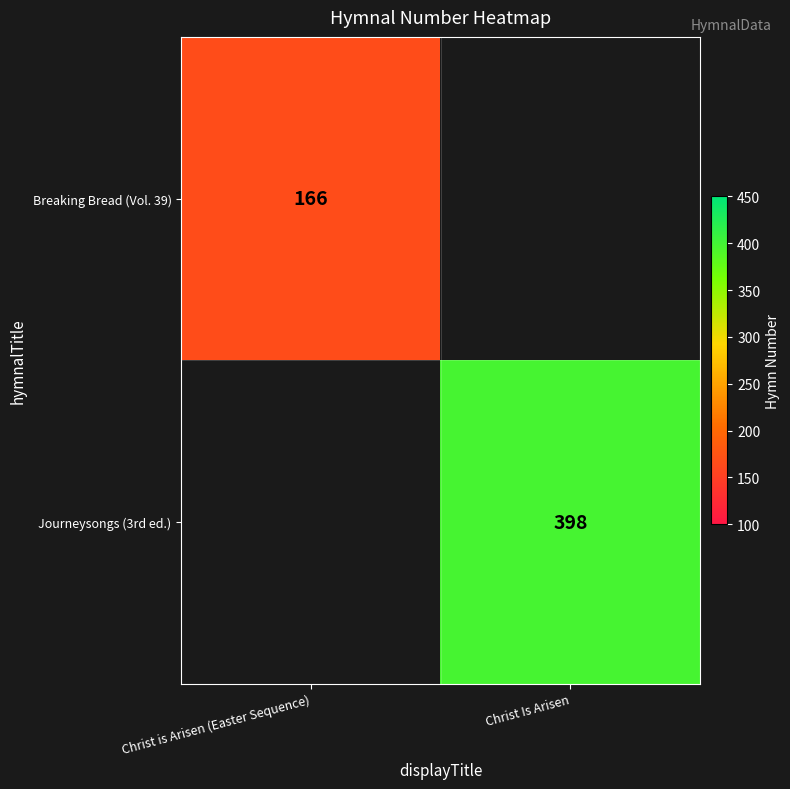

Is it true that Breaking Bread (Vol. 39) equals 33 at Christ is Arisen (Easter Sequence)?

False